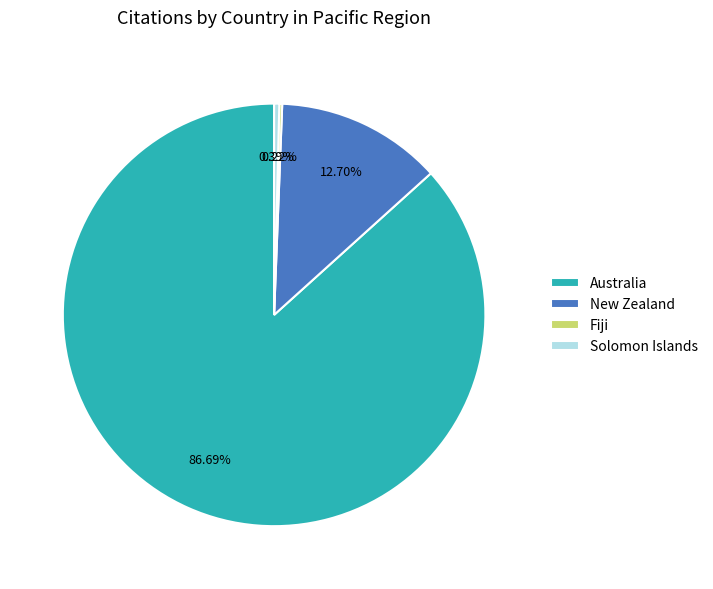

Which slice is the largest?

Australia